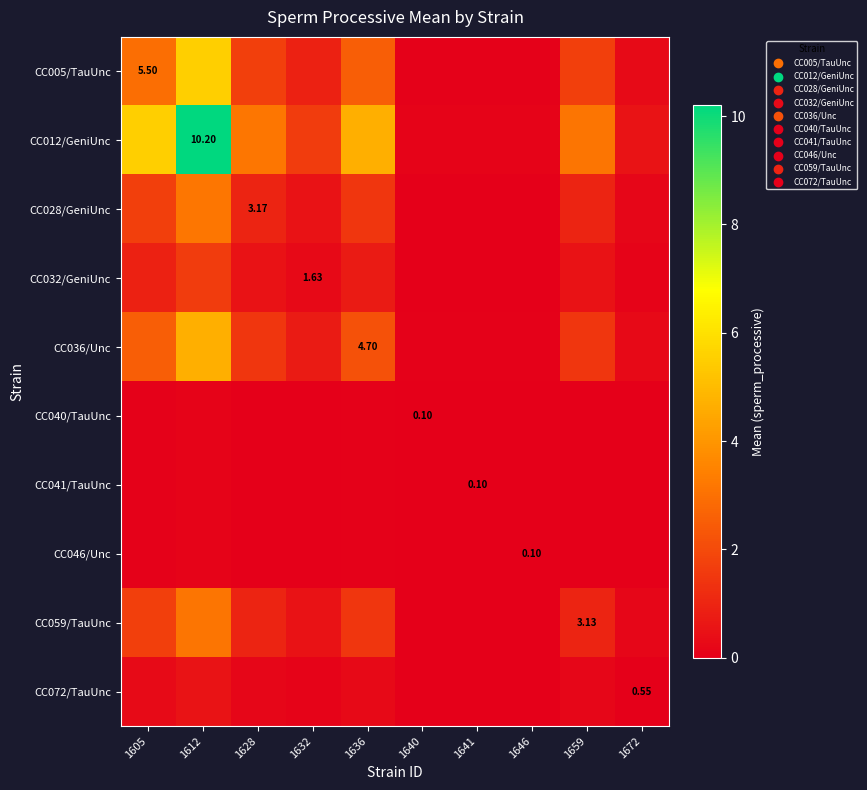

True or false: CC028/GeniUnc has a value of 0.2 at 1672.

False